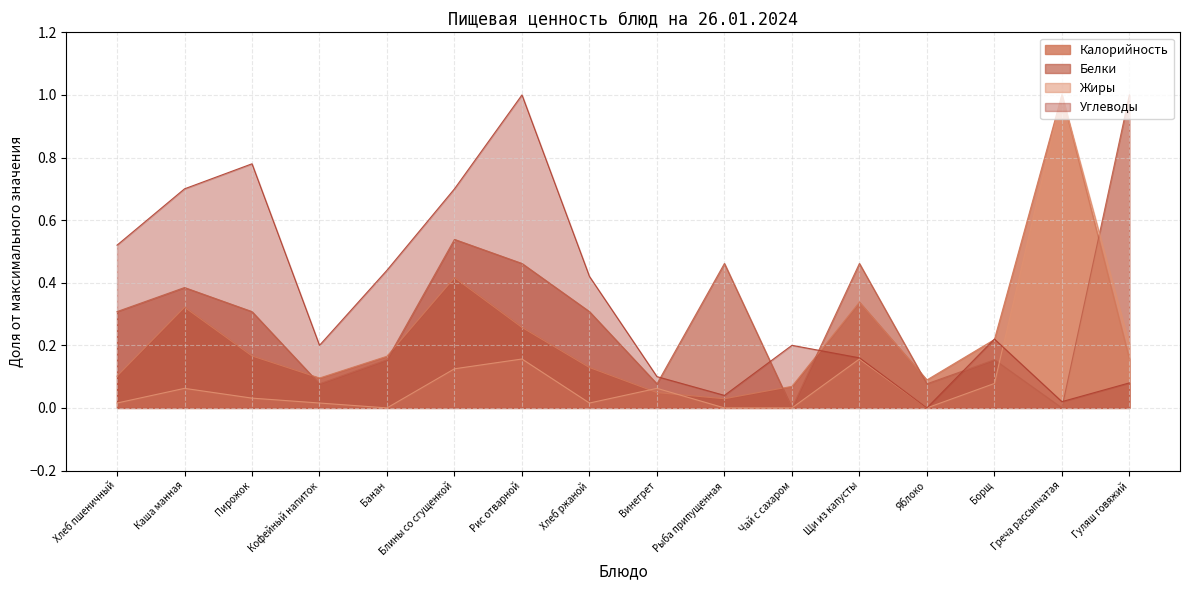

Which series changed the most between Блины со сгущенкой and Рыба припущенная?

Углеводы